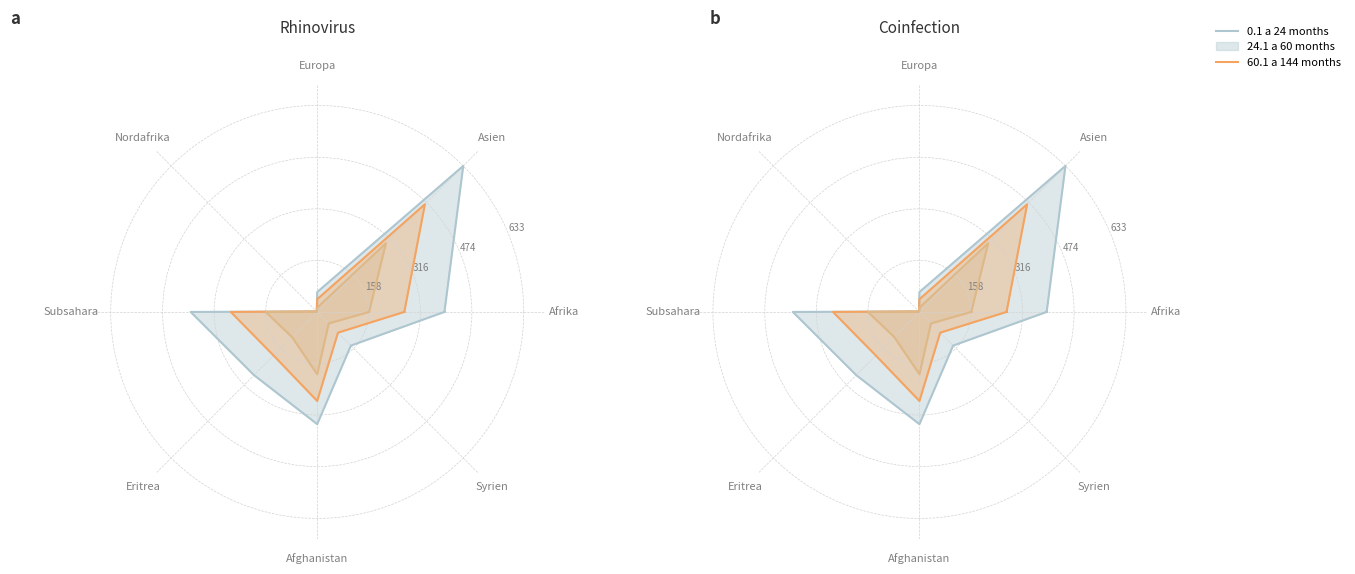

What is the spread (max minus min) of values at Syrien?

96